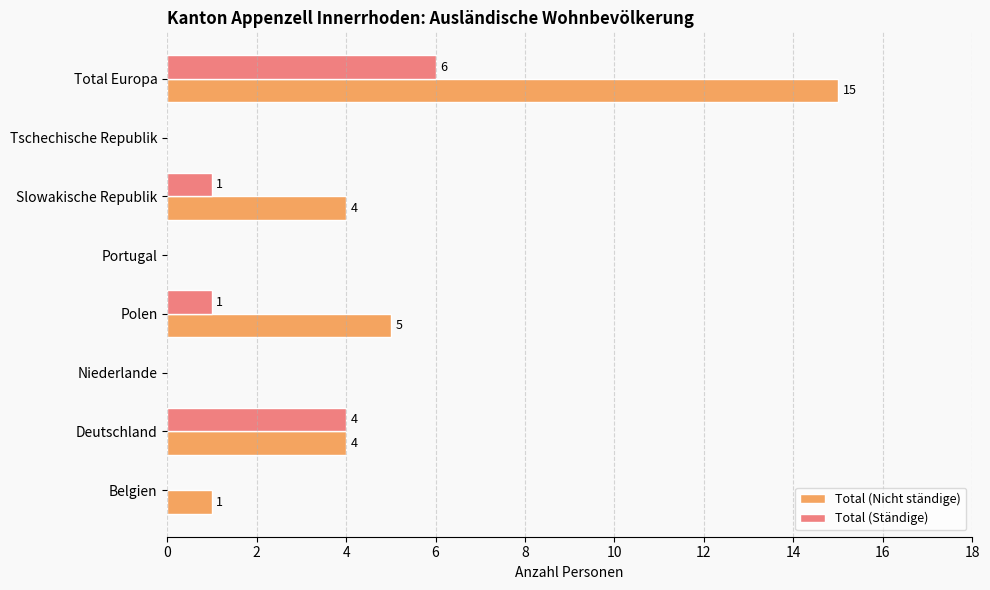

What is the average value of the Total (Nicht ständige) series?

4